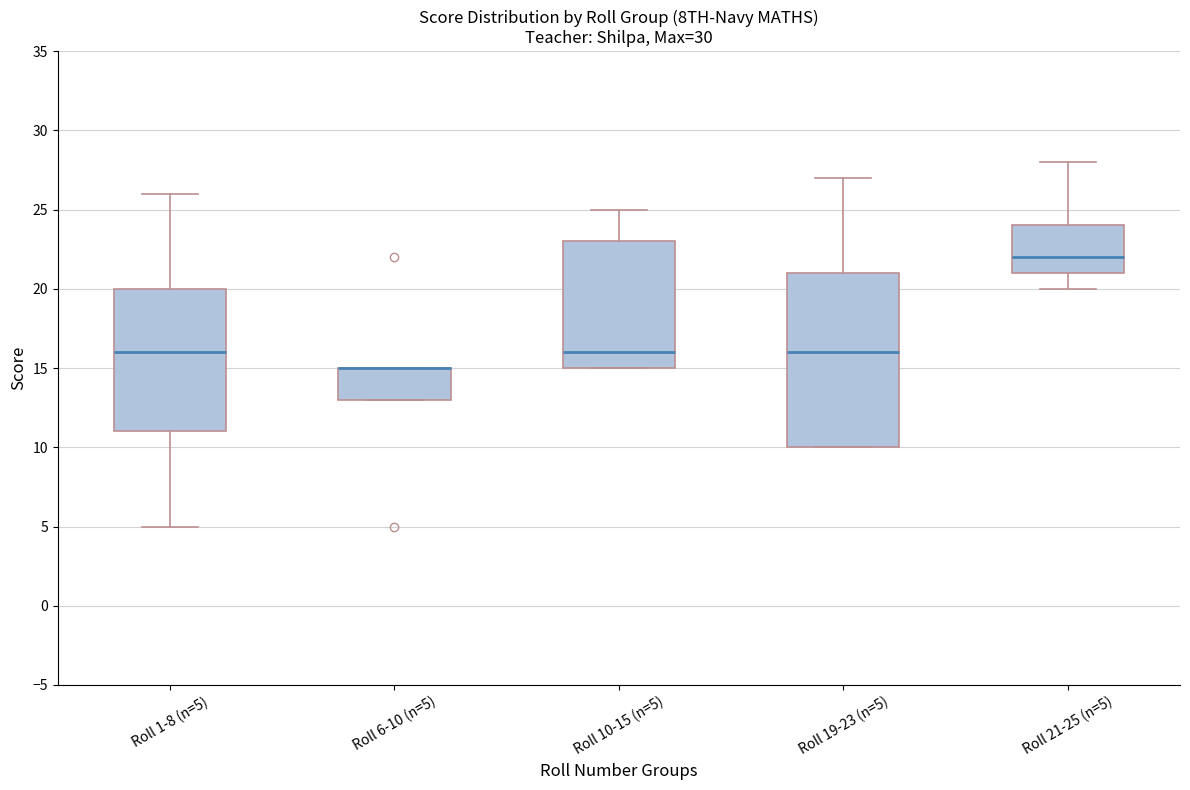

Reading left to right, read every box against the y-axis: the position of its median line, the range the box covers, and the ends of its whiskers. The values are not printed on the chart, so give them approximately, as read against the axis.

Roll 1-8 (n=5): median 16, box 11 to 20, whiskers 5 to 26
Roll 6-10 (n=5): median 15 (drawn on the box's upper edge), box 13 to 15, whiskers 13 to 15
Roll 10-15 (n=5): median 16, box 15 to 23, whiskers 15 to 25
Roll 19-23 (n=5): median 16, box 10 to 21, whiskers 10 to 27
Roll 21-25 (n=5): median 22, box 21 to 24, whiskers 20 to 28